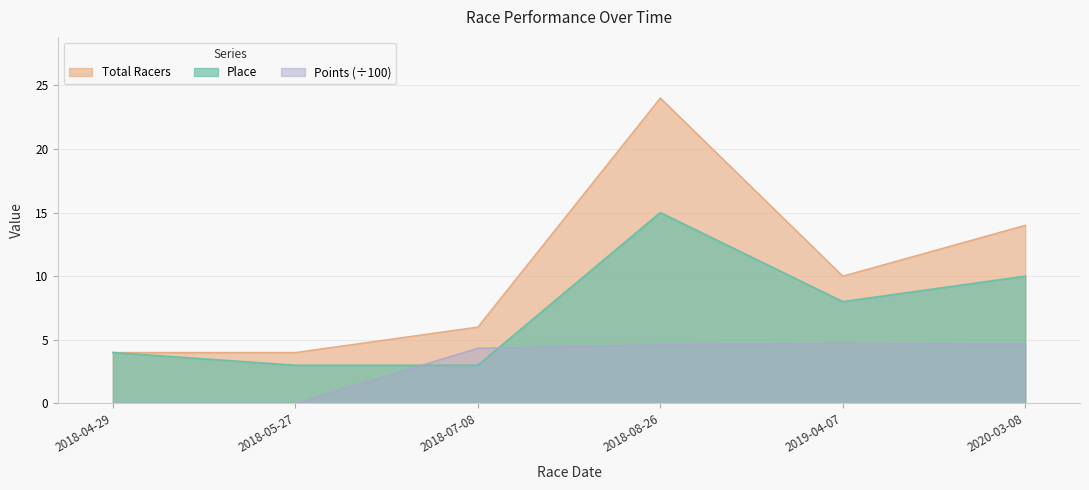

Between 2018-08-26 and 2019-04-07, which is larger?

2018-08-26